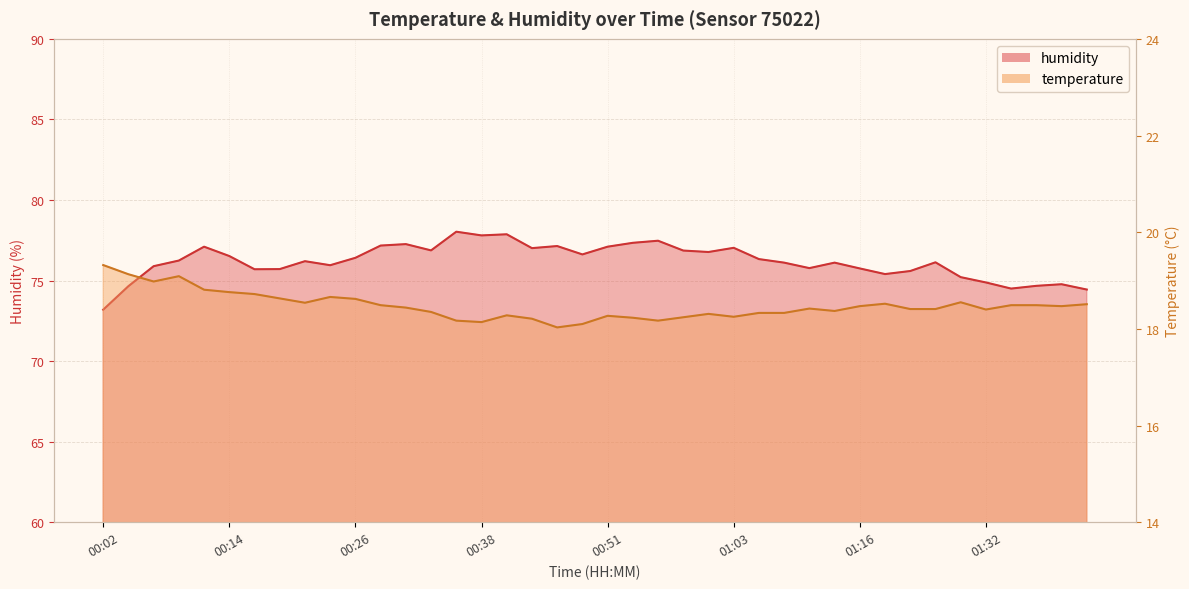

Rank the series by their maximum value, from lowest to highest.

temperature, humidity